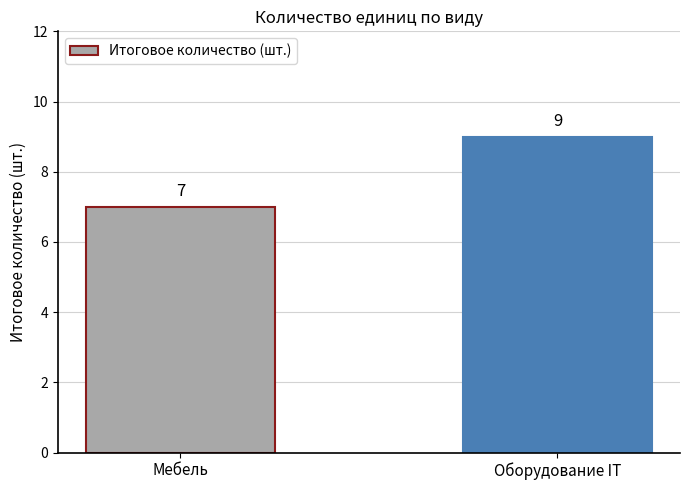

The value at Мебель is 4. True or false?

False